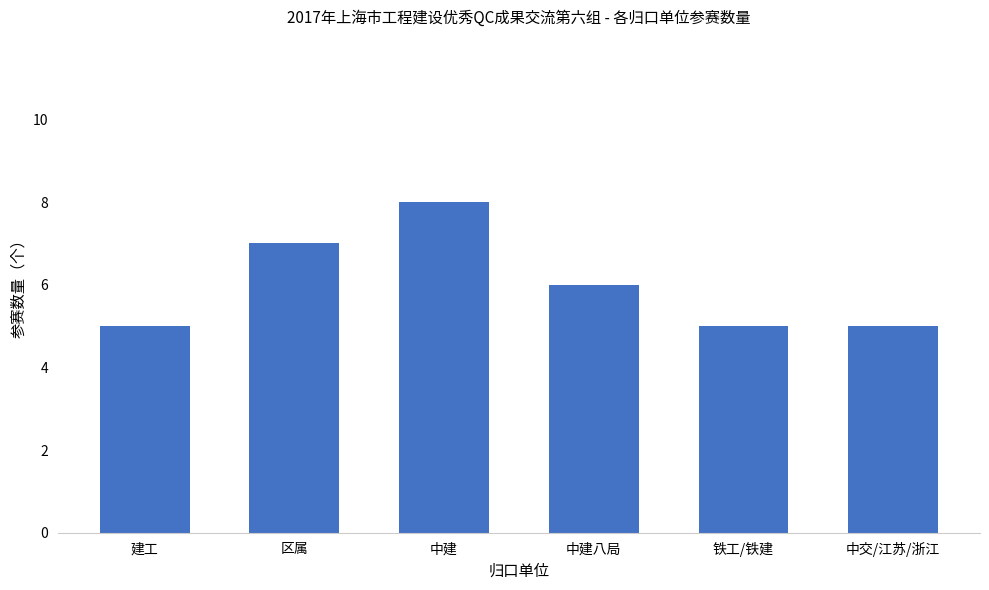

What position from the right is 中交/江苏/浙江?

1